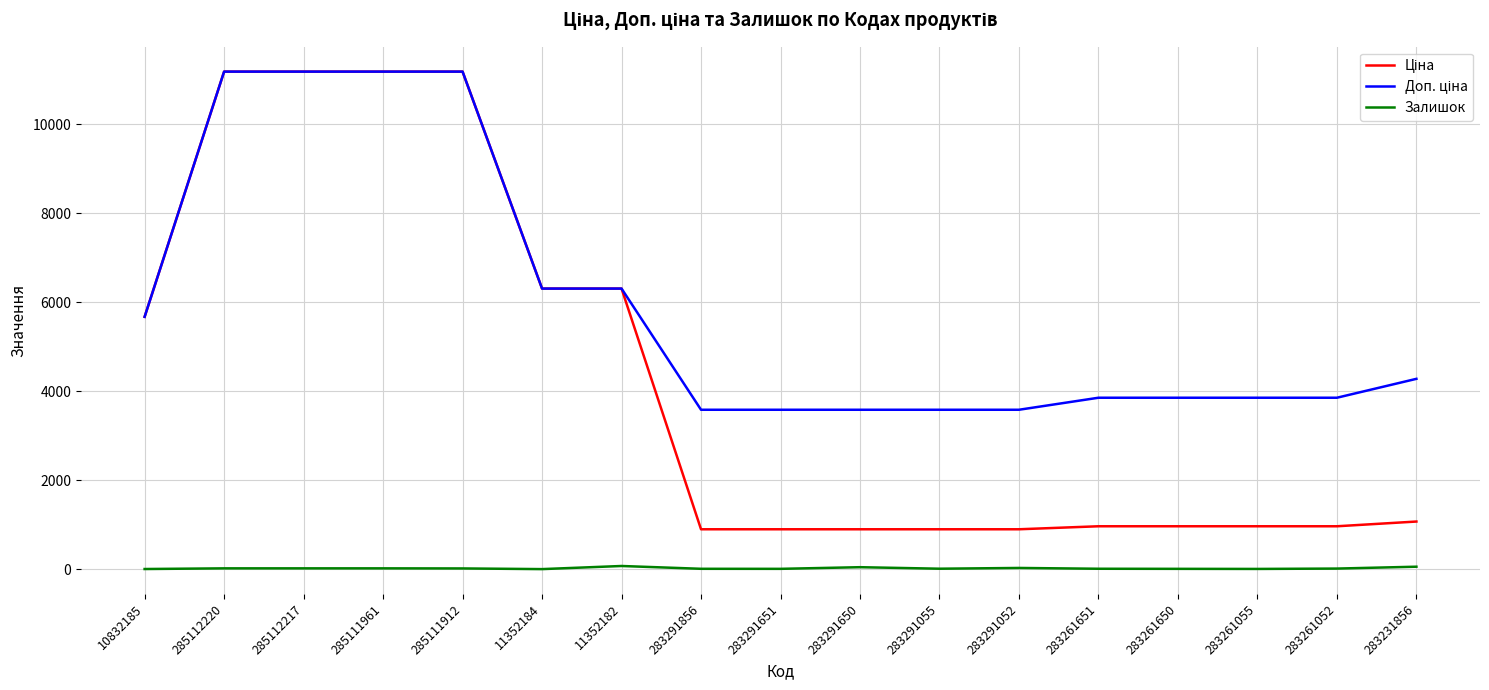

What is the maximum value shown in the chart?

11188.2